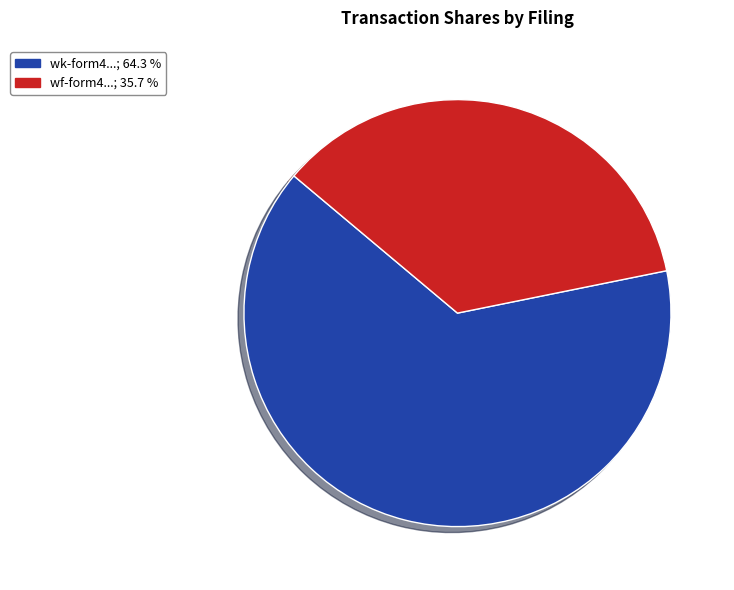

Does any single category account for the majority?

Yes